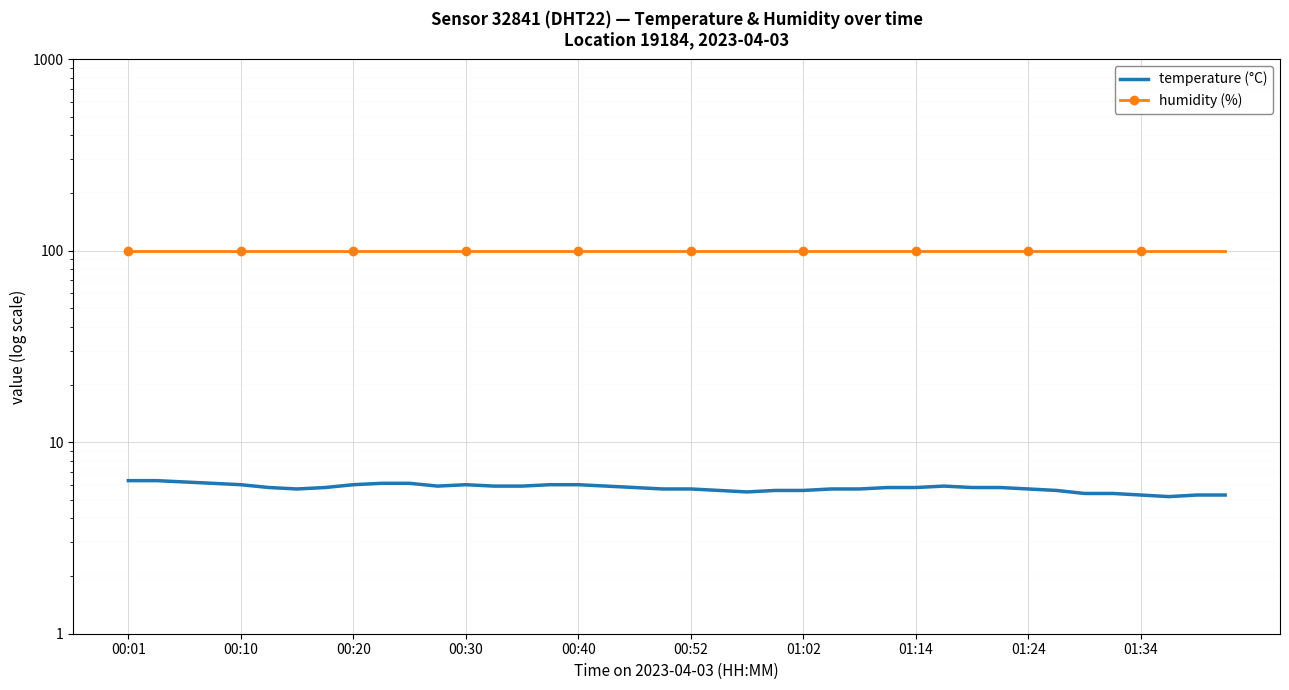

Which has a higher value, 34 or 31?

31